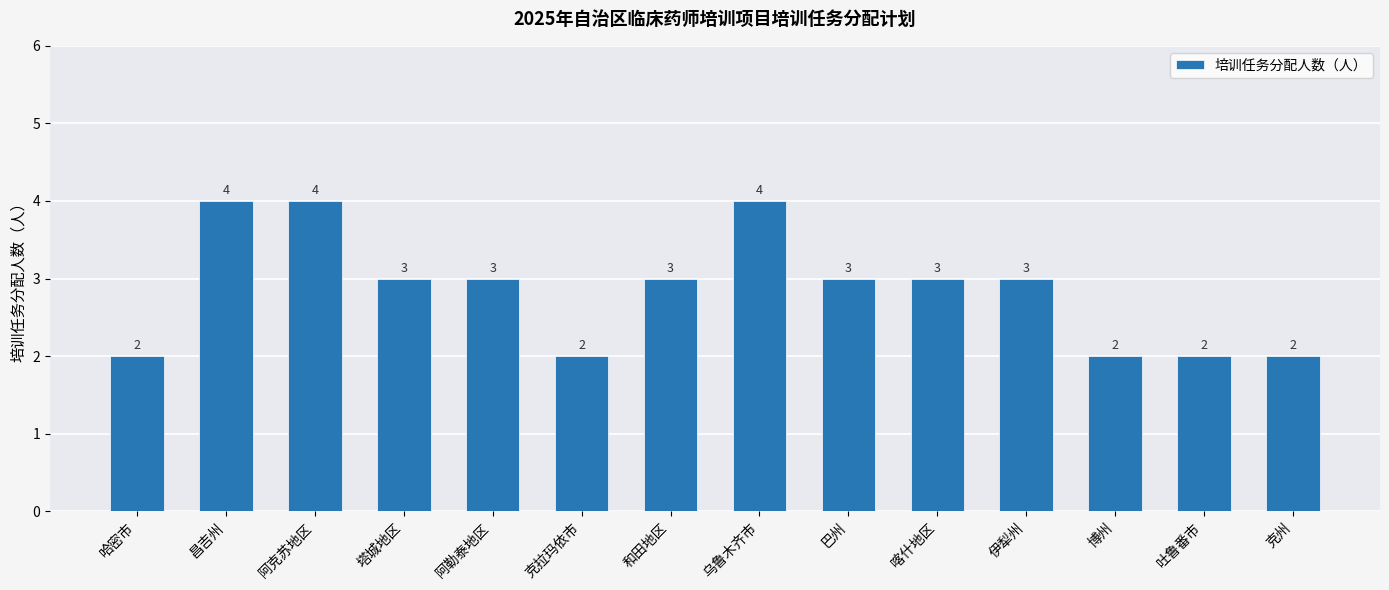

What is the greatest value displayed?

4